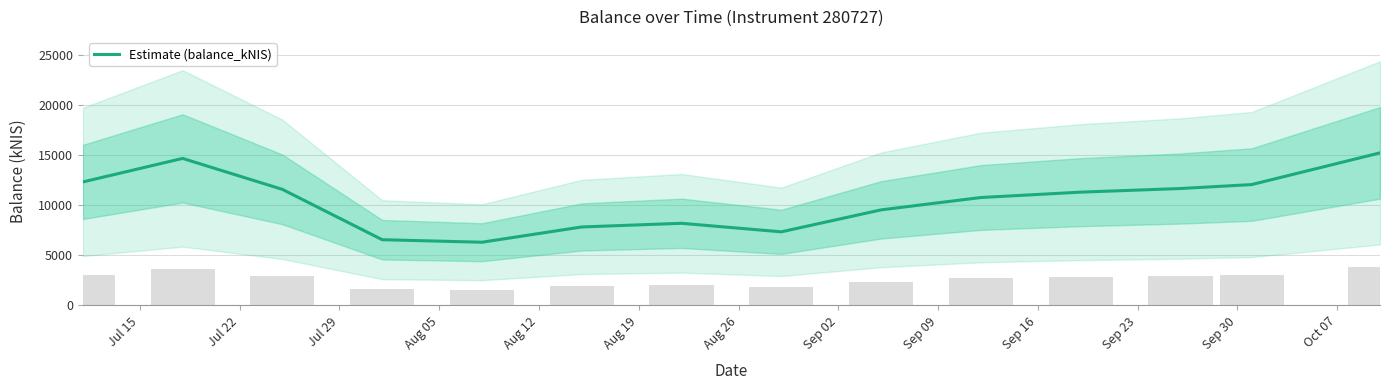

How many bars are there in total?

14